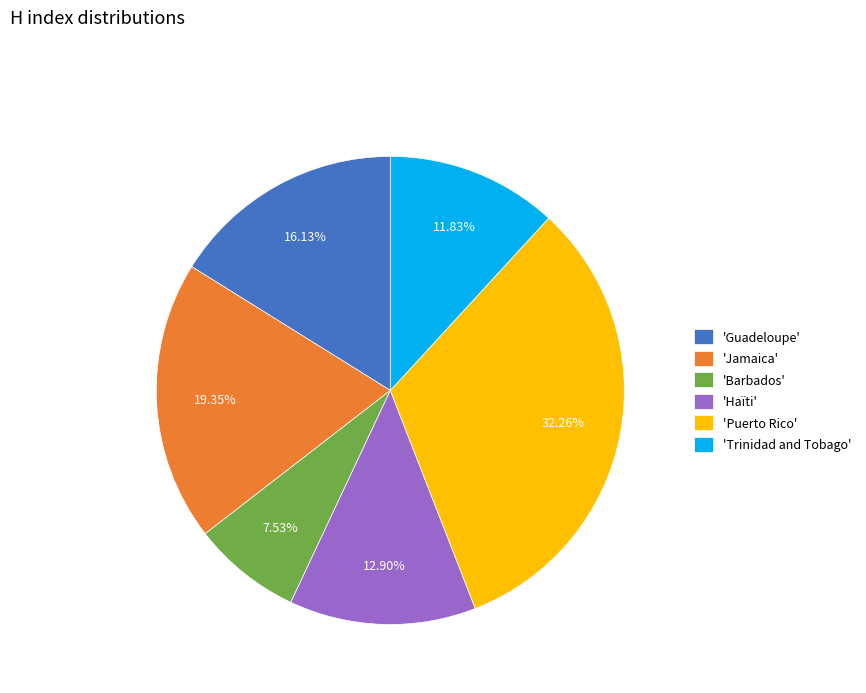

Rank the categories by value from lowest to highest.

'Barbados', 'Trinidad and Tobago', 'Haïti', 'Guadeloupe', 'Jamaica', 'Puerto Rico'